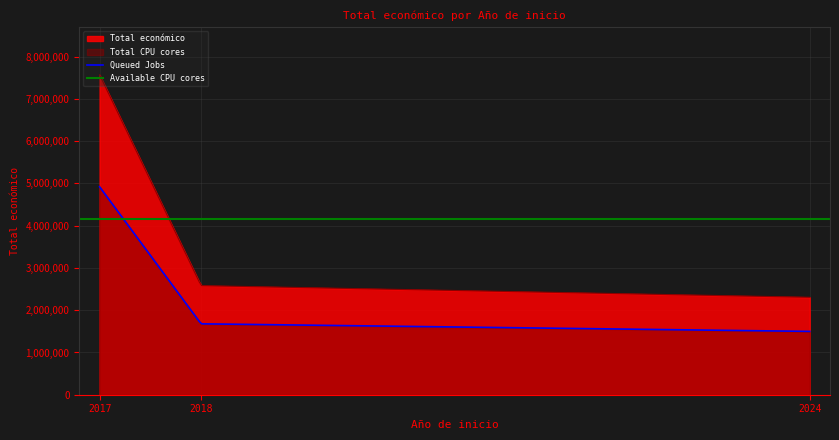

What is the minimum value for Queued Jobs?

1498899.4